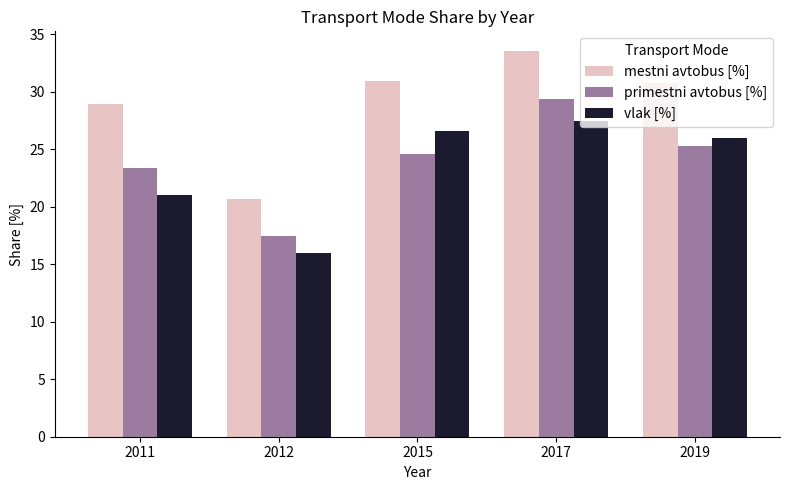

At which category does the chart reach its minimum across all series?

2012